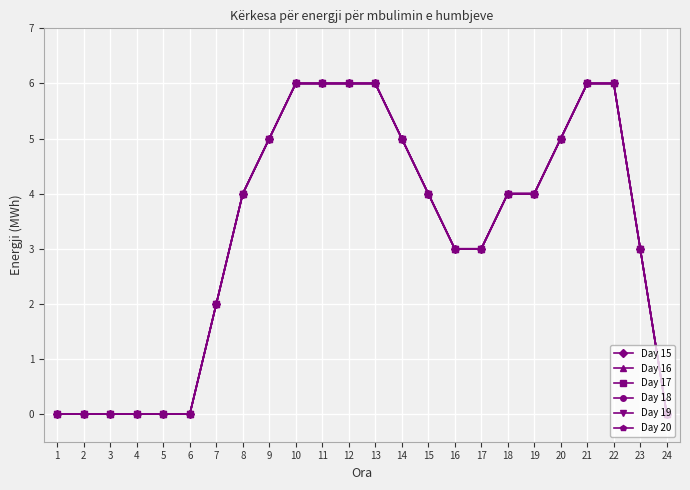

Does the chart have visible grid lines?

Yes